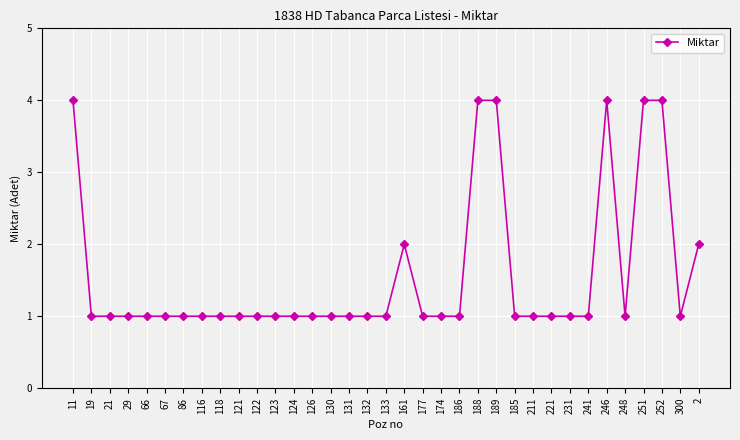

What is the label of the 18th point from the left?

133